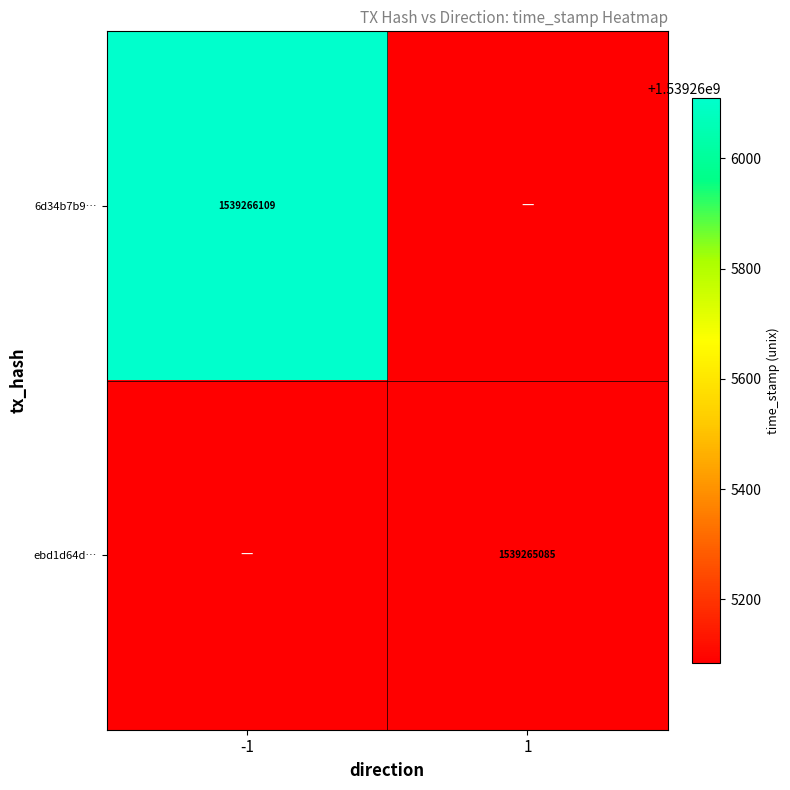

Which series has the largest range (max minus min)?

6d34b7b9…